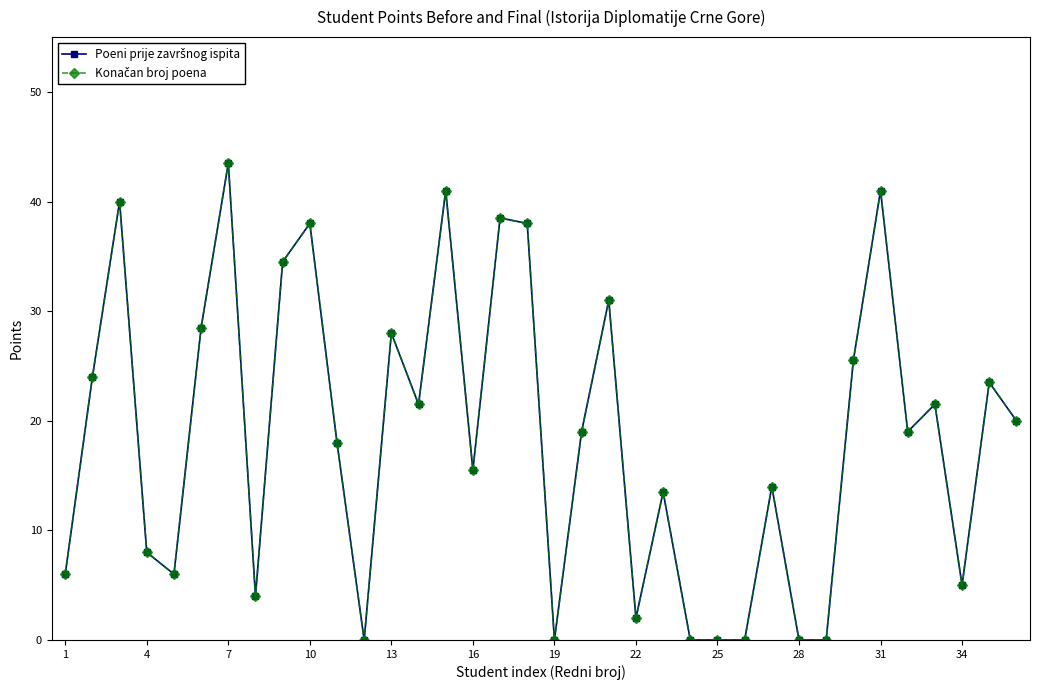

True or false: Poeni prije završnog ispita has more than 1 points higher than both neighbors.

True